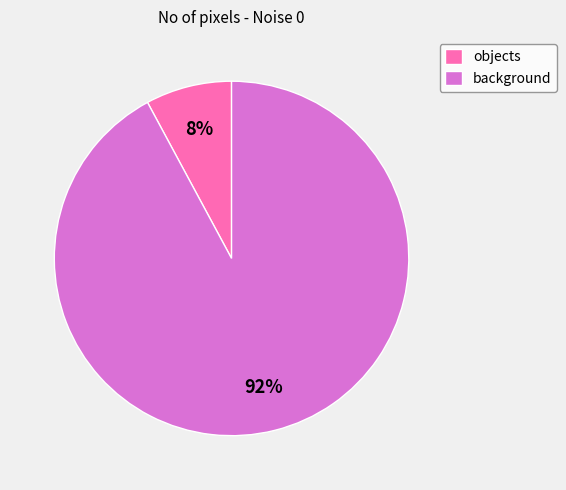

Between objects and background, which is larger?

background